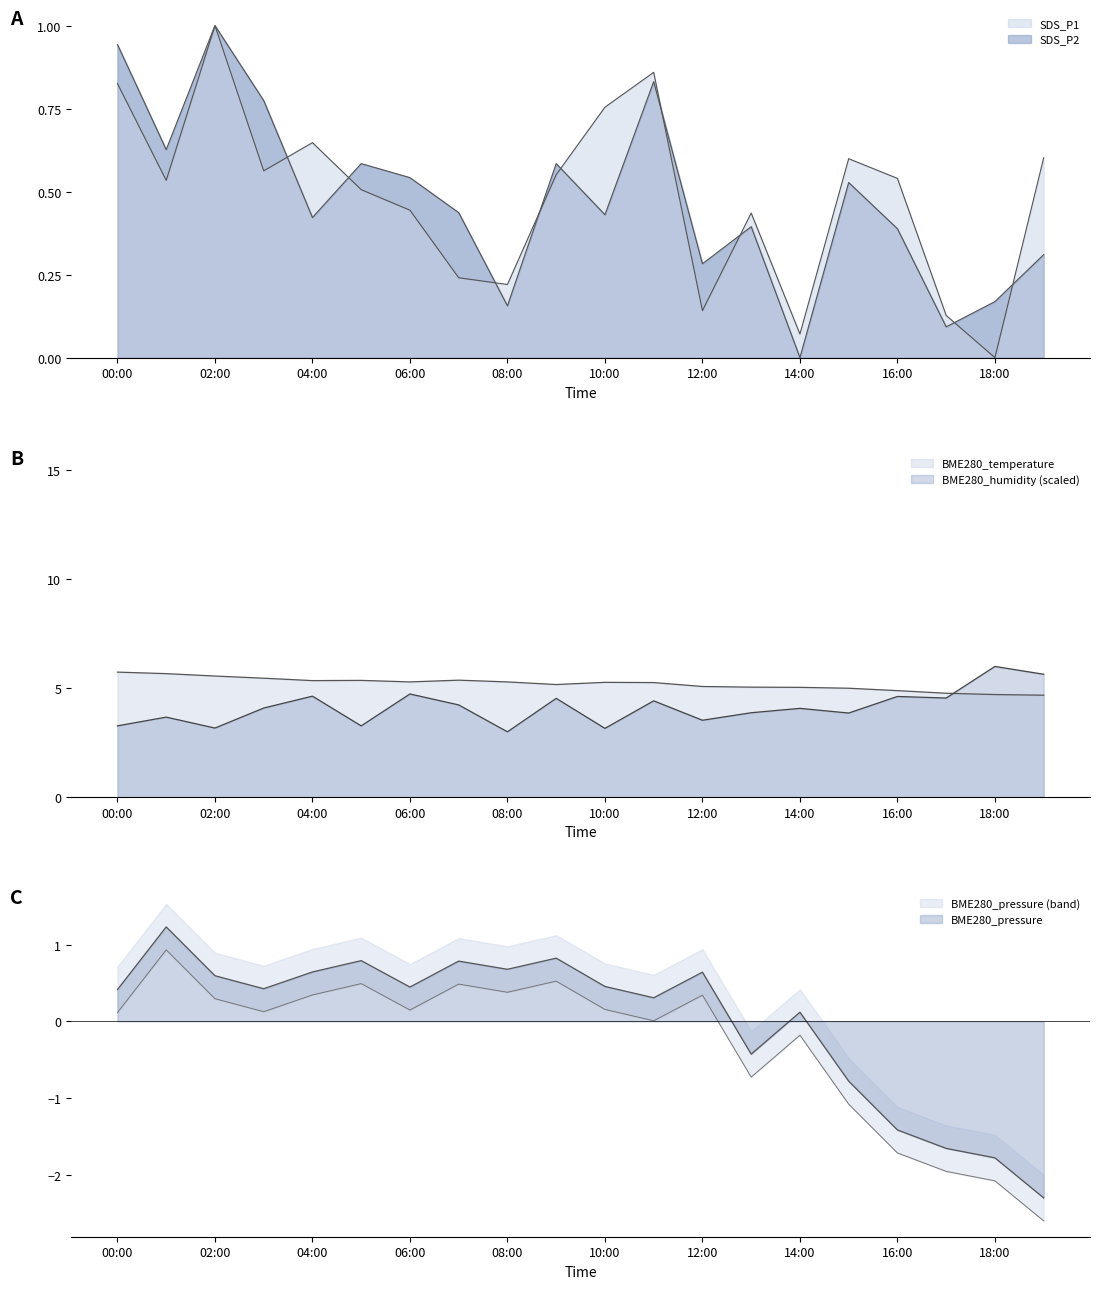

Which category has the highest value across all series?

18:00